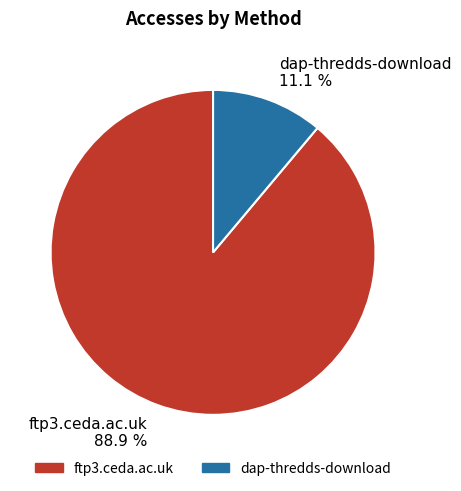

What is the total percentage of ftp3.ceda.ac.uk and dap-thredds-download?

100.0%